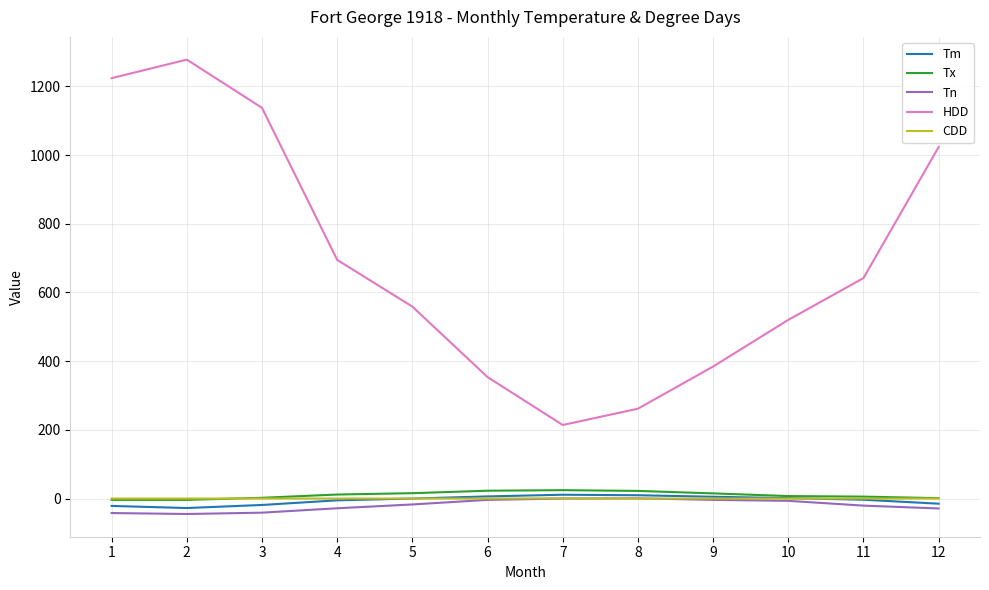

Is the value of Tm at 12 greater than the value of HDD at 8?

No